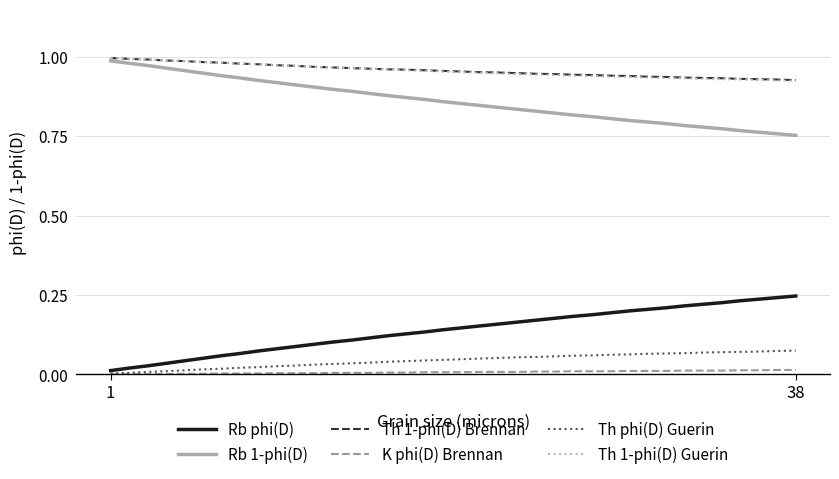

True or false: Rb 1-phi(D) and Th phi(D) Guerin cross at least once.

False